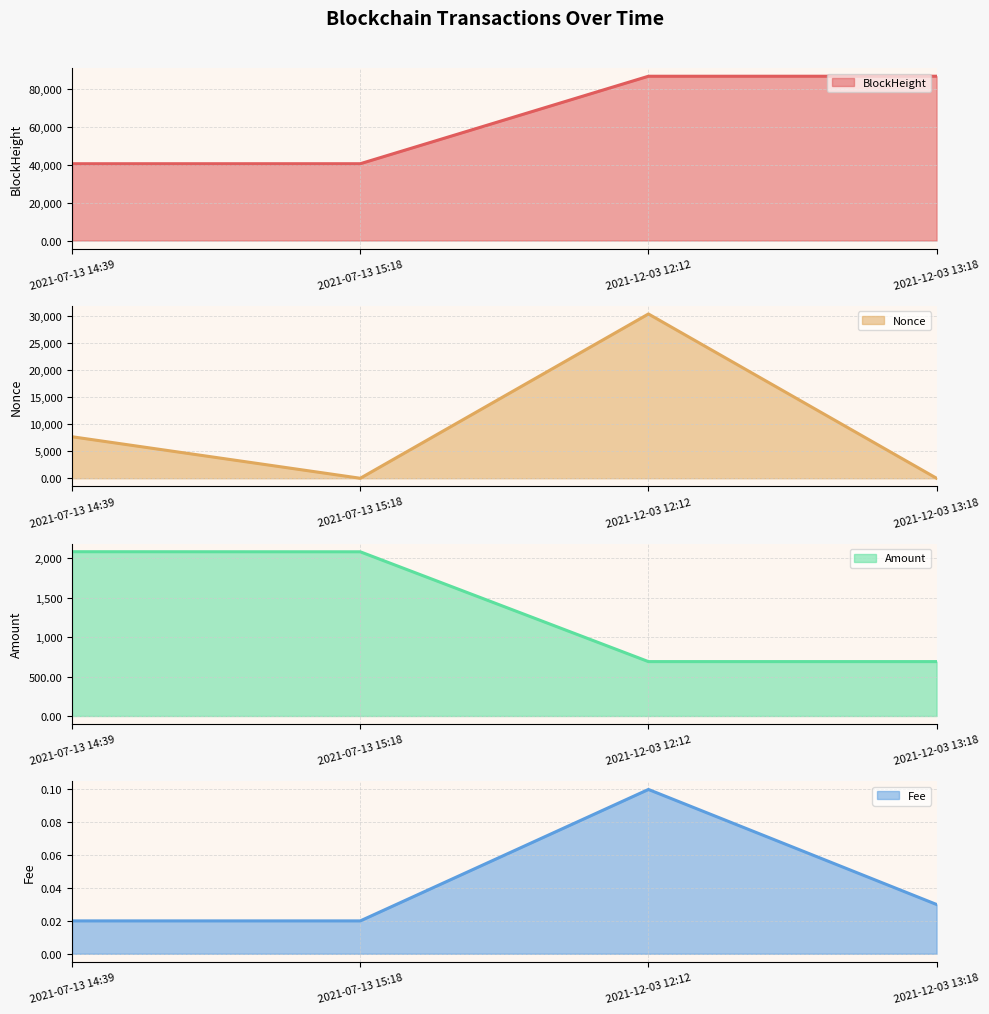

List the series in order of their peak value, highest first.

BlockHeight (line), Nonce (line), Amount (line), Fee (line)